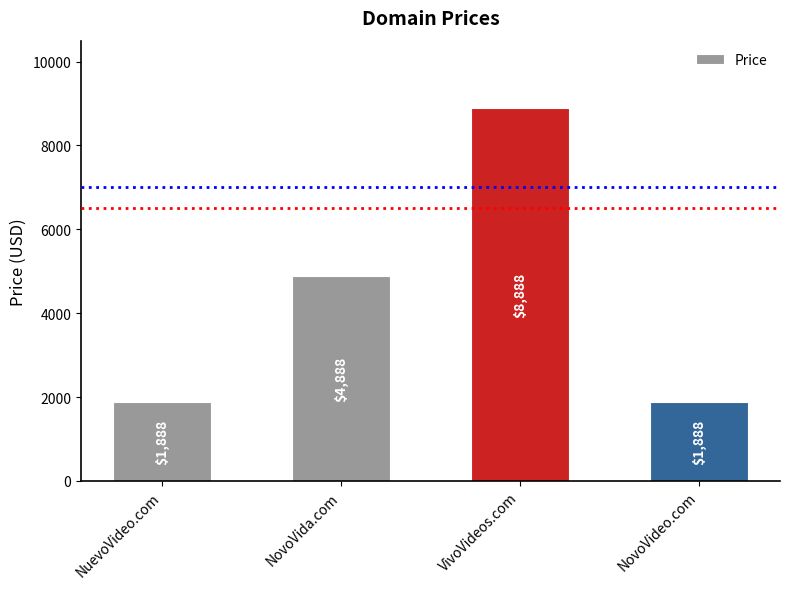

Which has a higher value, NuevoVideo.com or VivoVideos.com?

VivoVideos.com